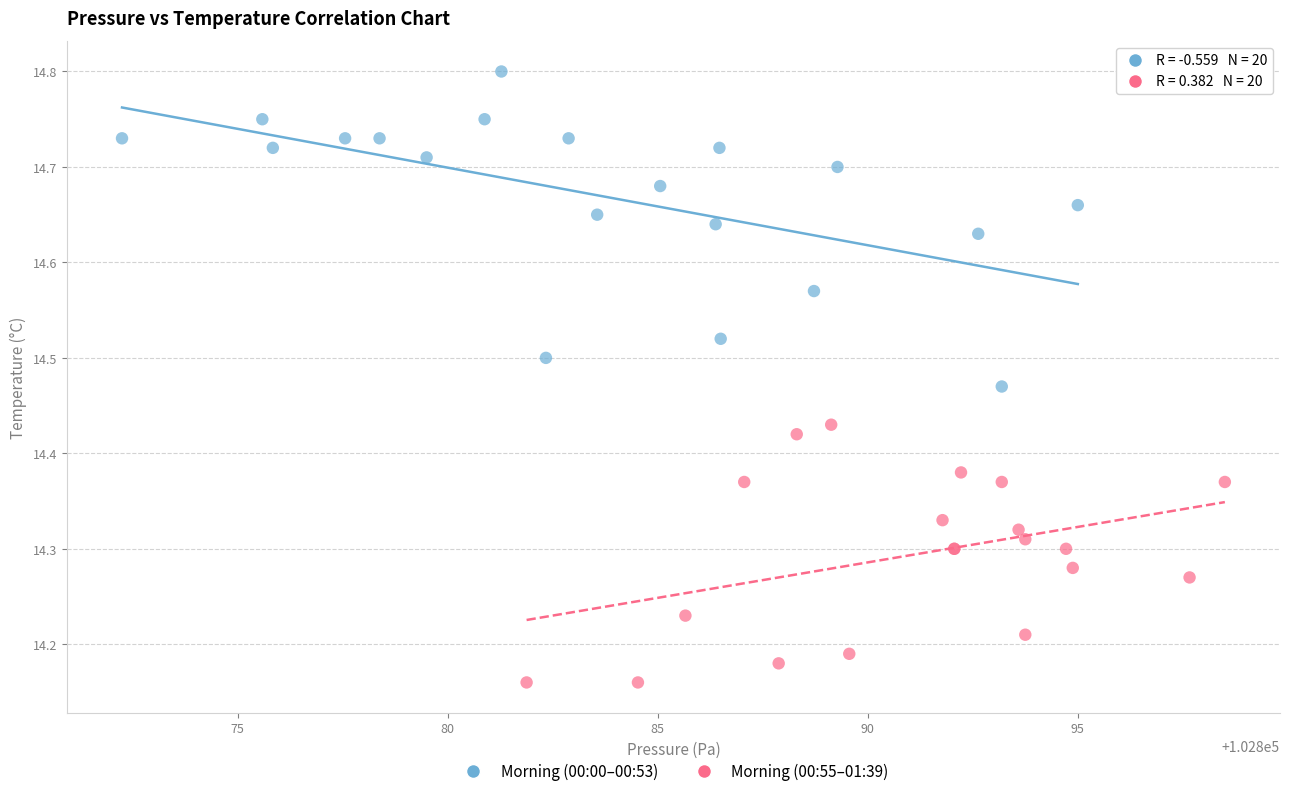

Which series contains the highest Y value?

Morning (00:00–00:53)